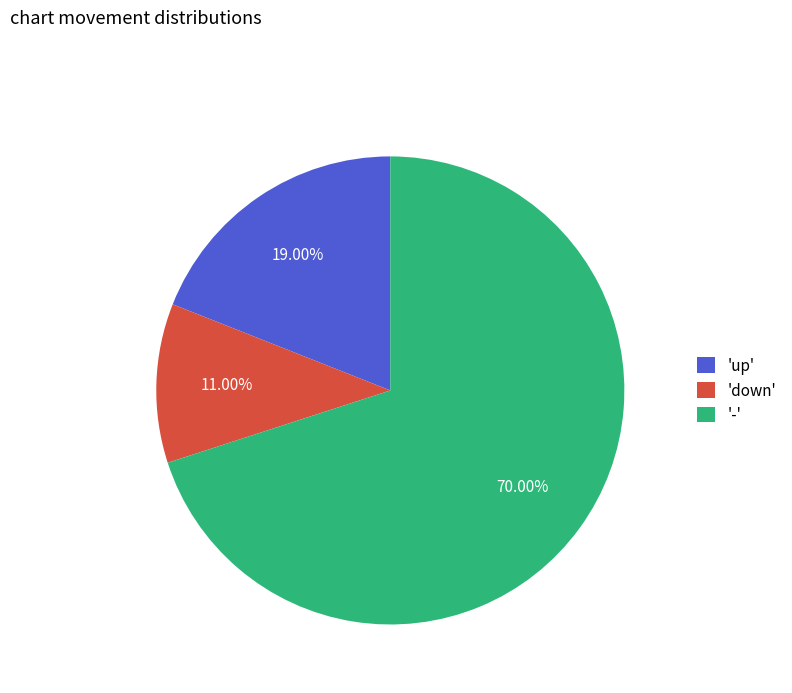

Is there any slice that represents more than half of the pie?

Yes